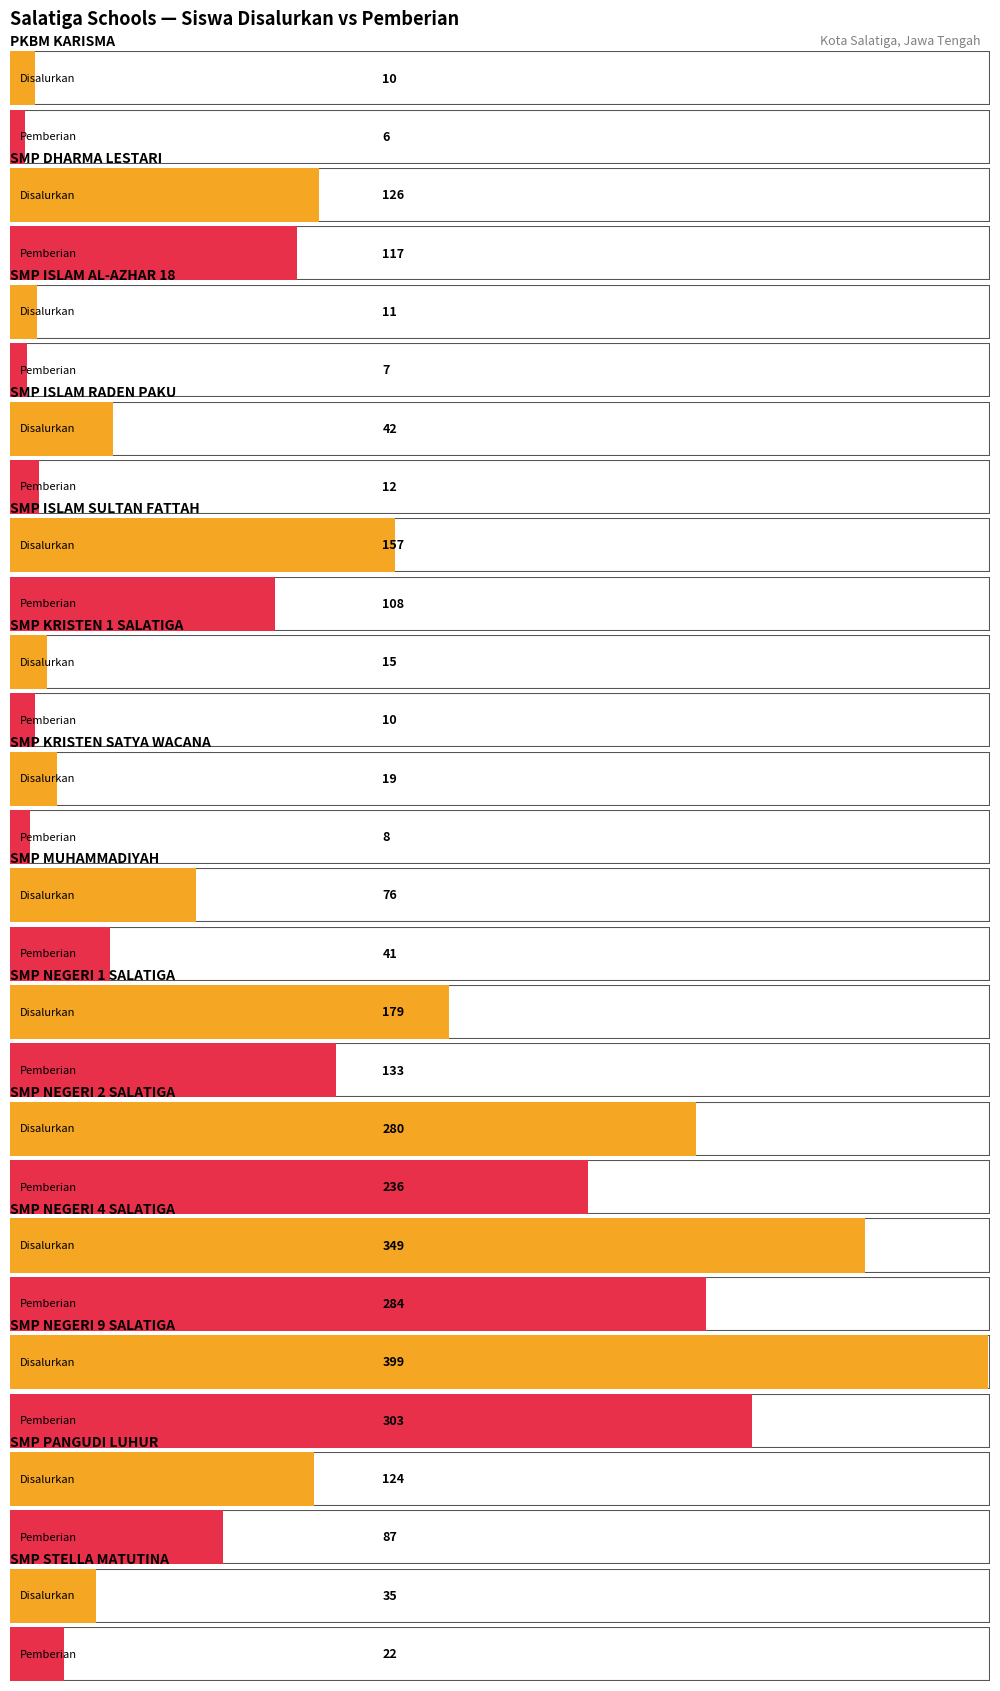

What is the minimum value for Disalurkan (Siswa)?

10